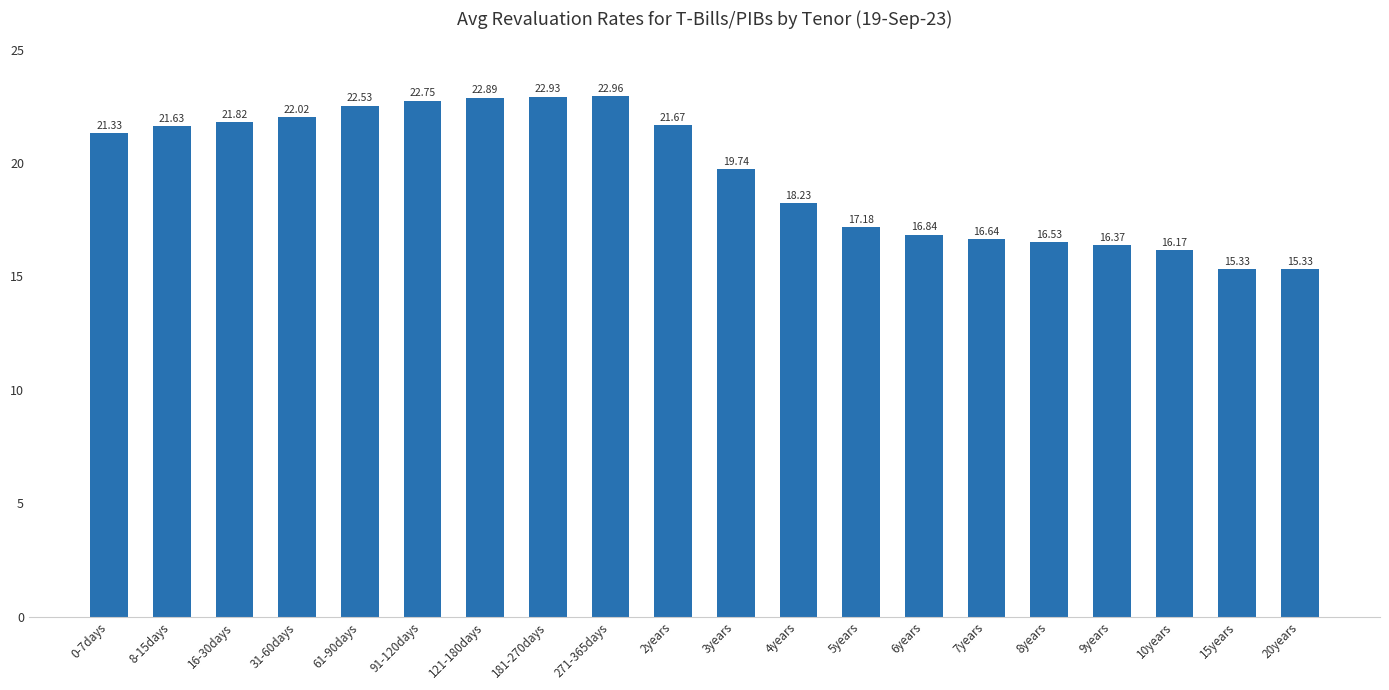

Where does the data first go above 21?

0-7days